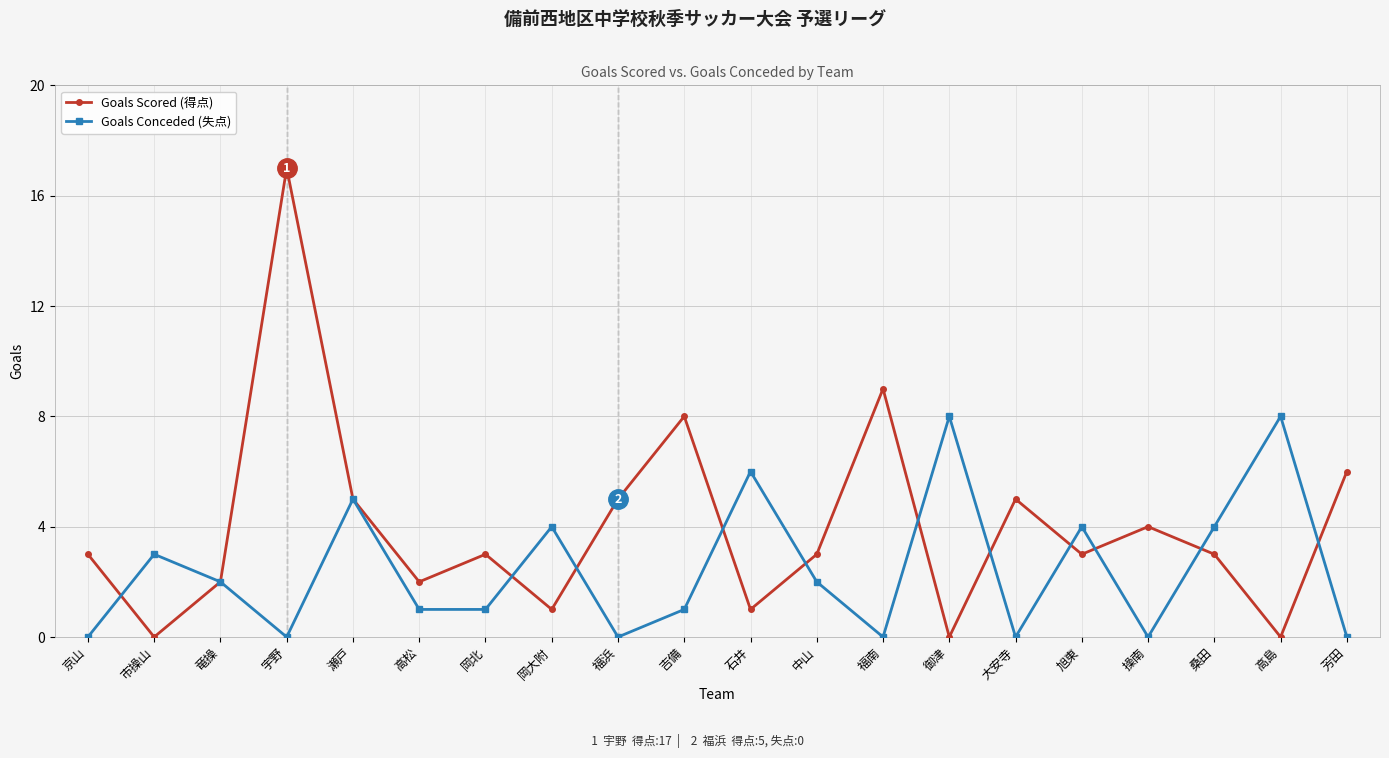

How many Goals Conceded (失点) values are between 0 and 4?

16